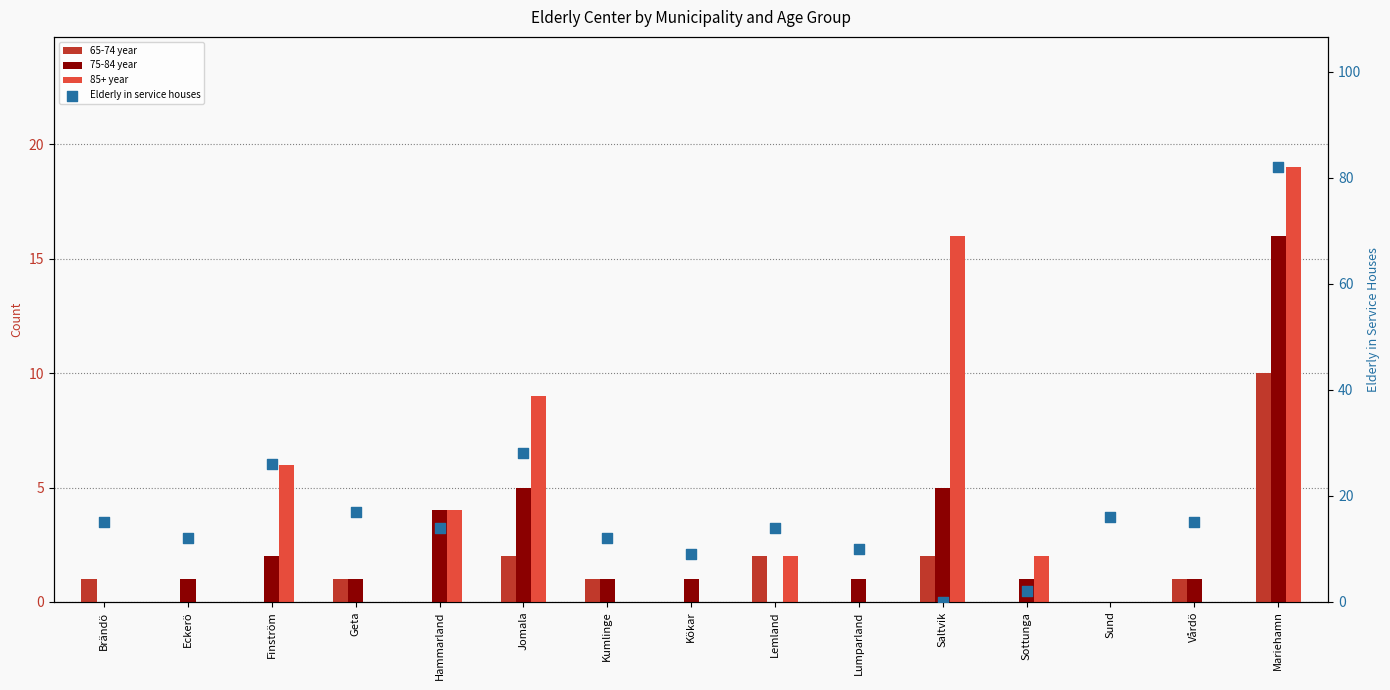

What is the total value across all series at Lemland?

18